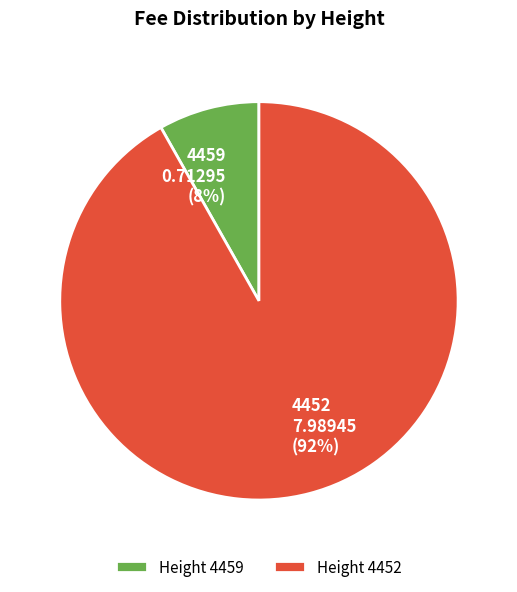

Which category has the biggest portion of the pie?

4452